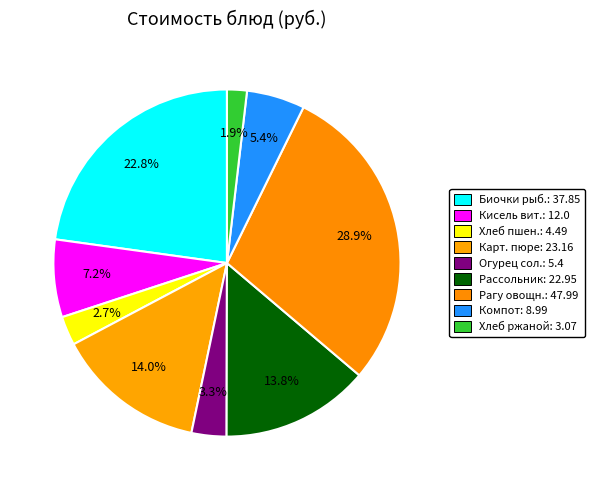

How many slices are in this pie chart?

9